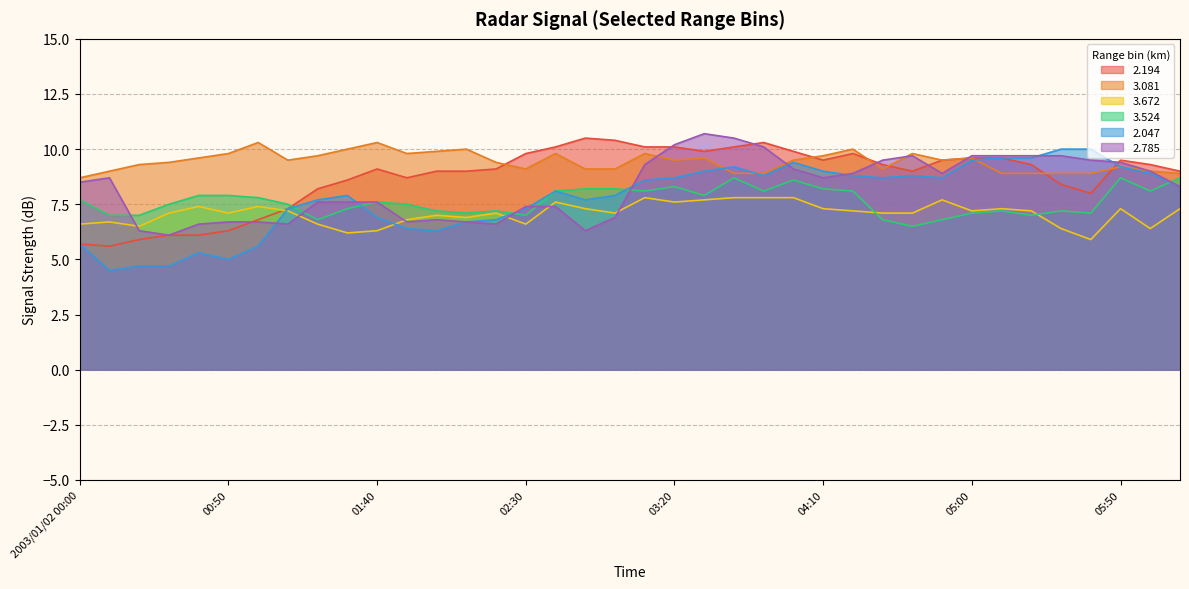

Is the value of   3.672 at 02:10 greater than the value of   2.047 at 05:30?

No